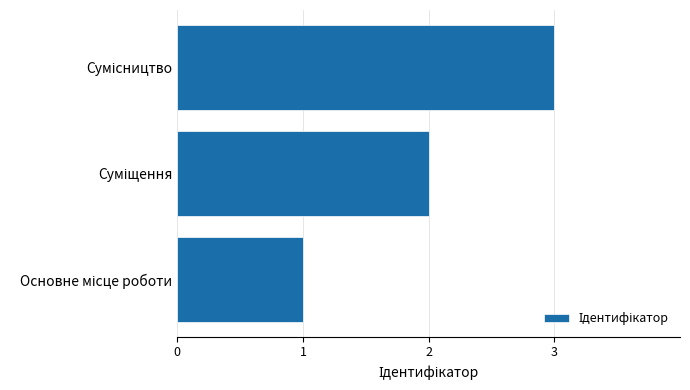

What is the maximum value shown in the chart?

3